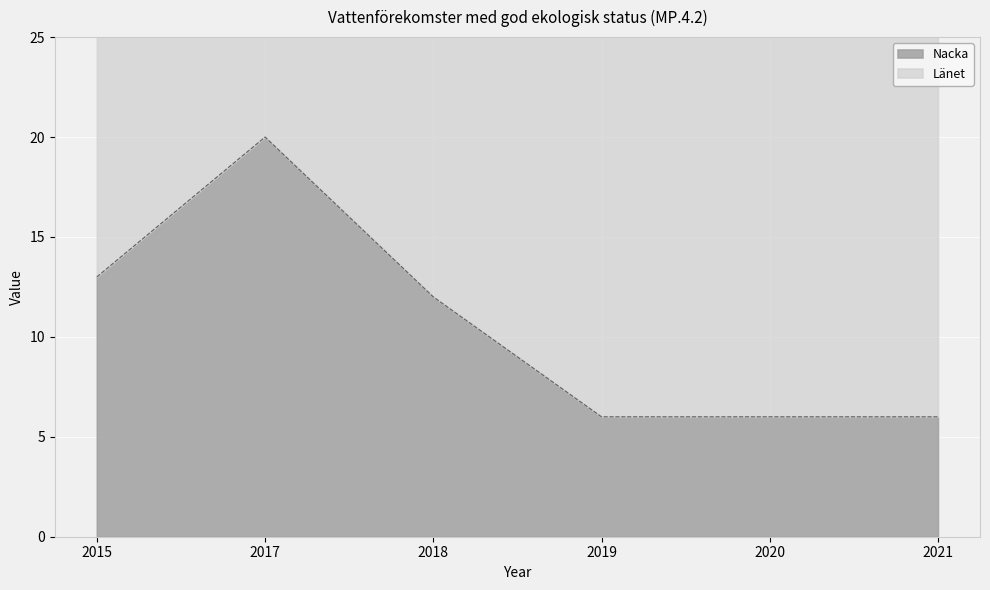

The value at 2015 is 19. True or false?

False